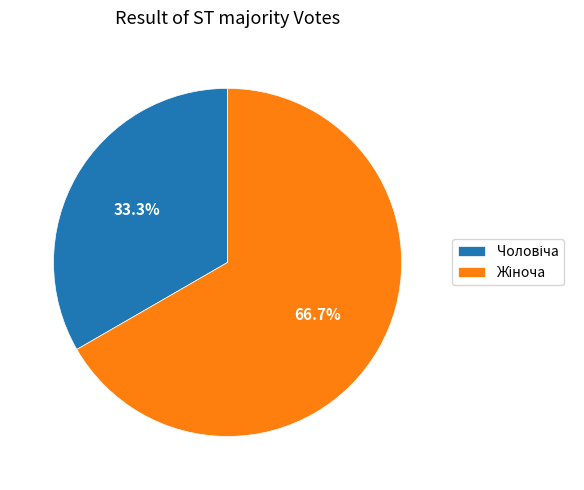

Does any single category account for the majority?

Yes